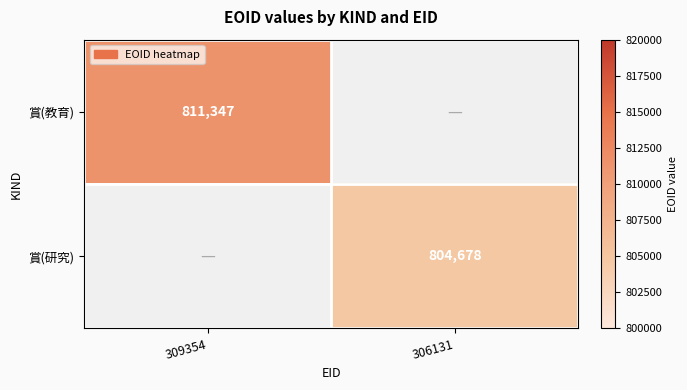

The 賞(研究) series shows 1242860 at 306131. True or false?

False